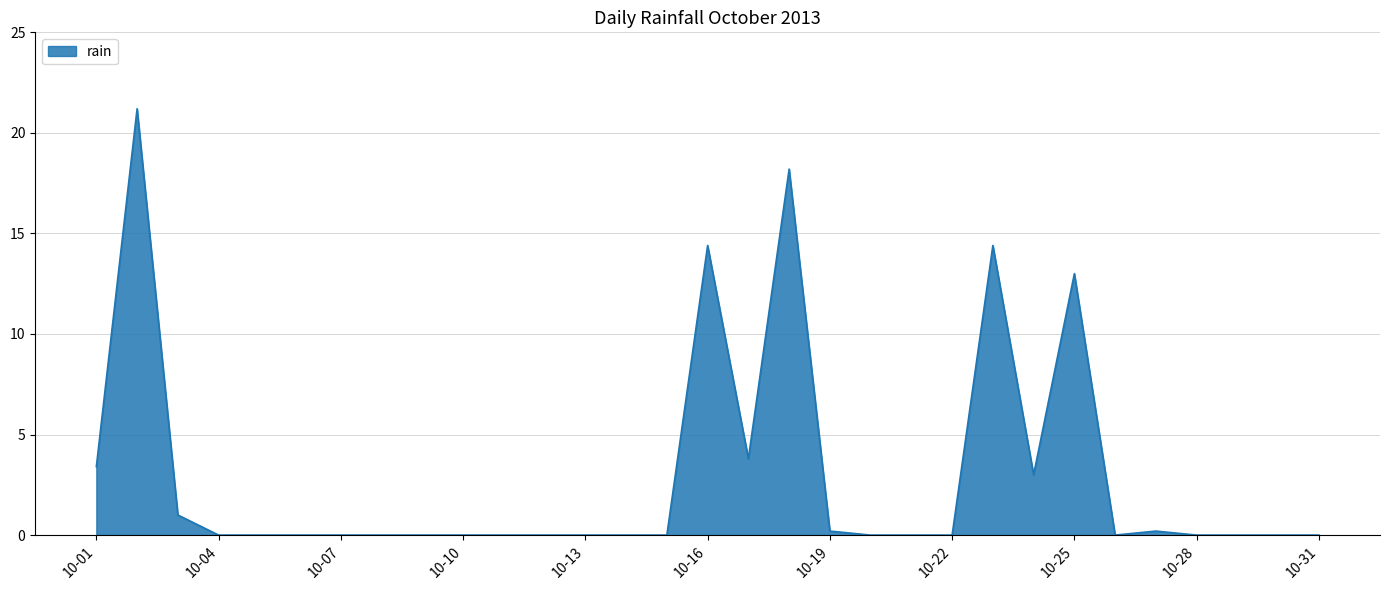

What is the greatest value displayed?

21.2